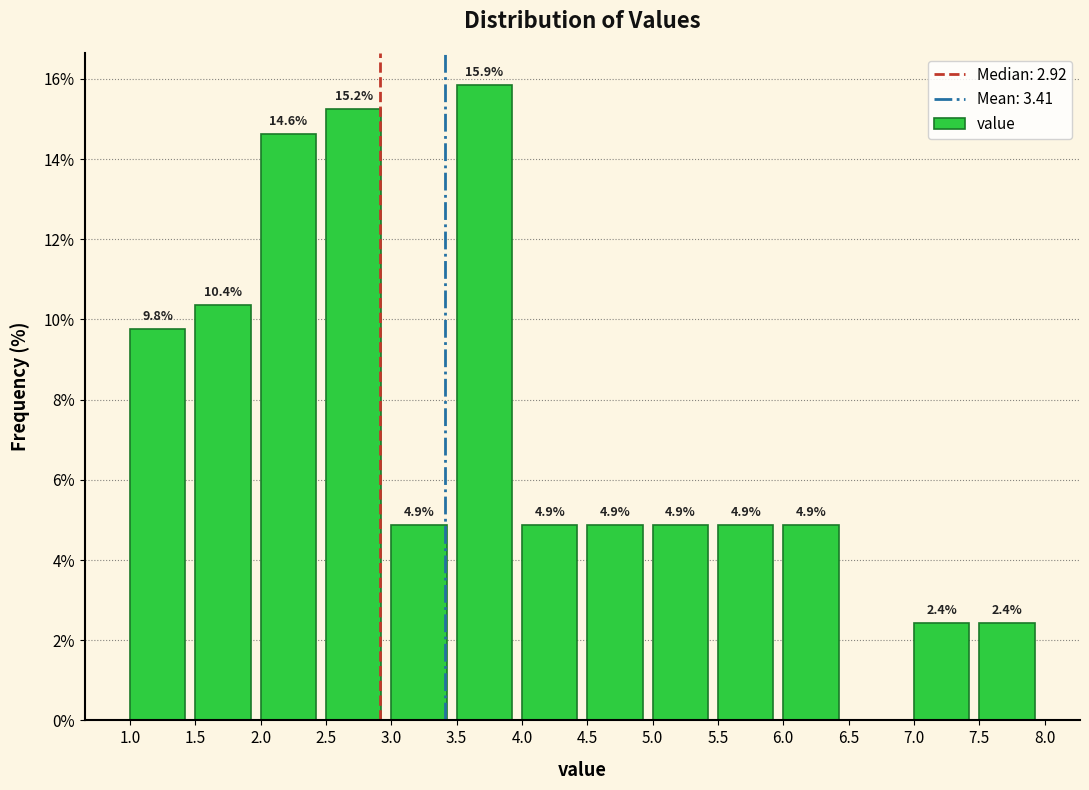

Over which range of the x-axis is the bar tallest?

3.5 to 4.0